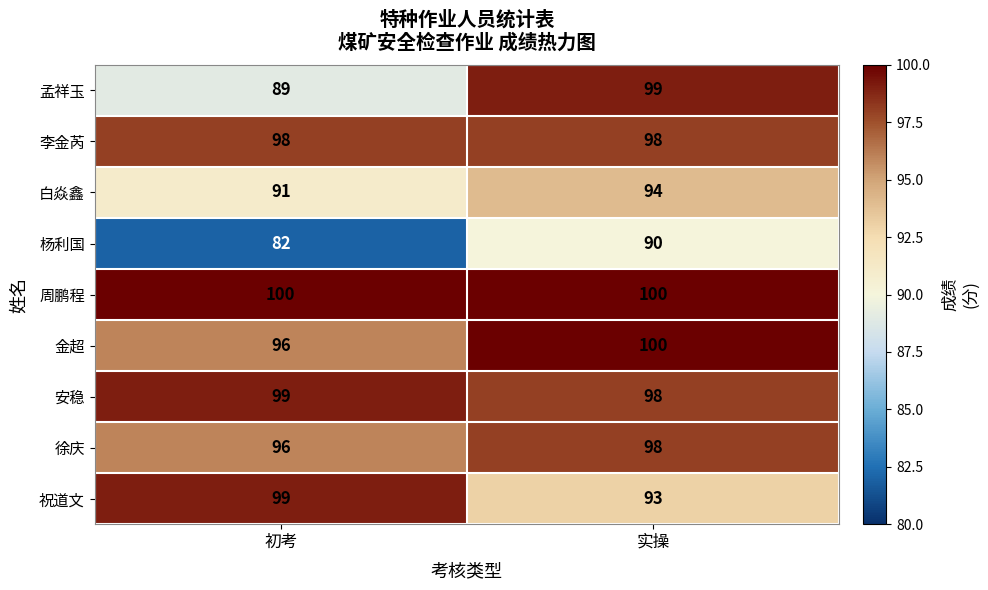

Is it true that 安稳 equals 99 at 初考?

True